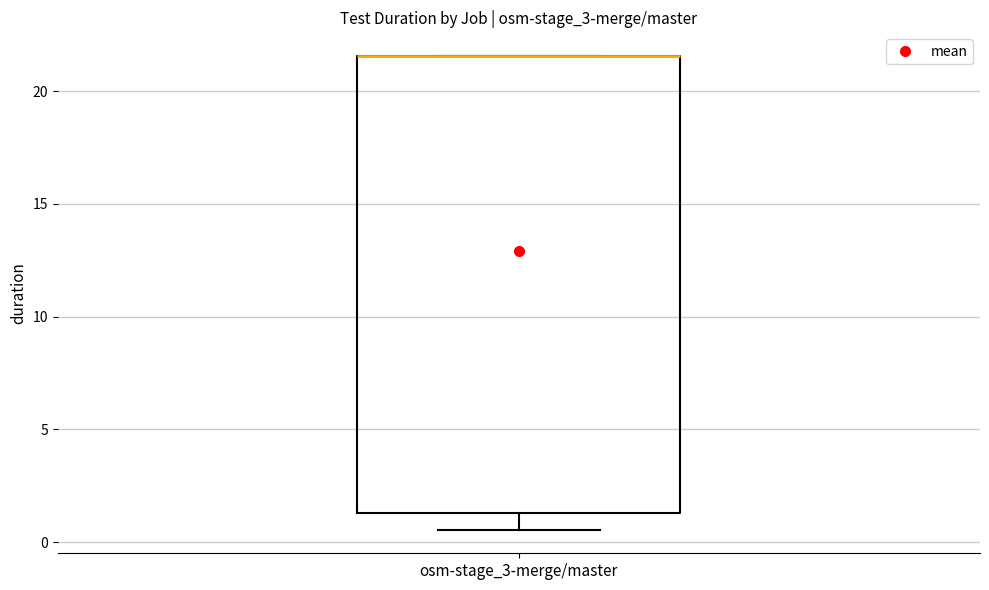

Read this box plot against the y-axis: the position of the median line, the range covered by the box, and the ends of both whiskers. The values are not printed on the chart, so give them approximately, as read against the axis.

median 21.5 (drawn on the box's upper edge), box 1.5 to 21.5, whiskers 0.5 to 21.5